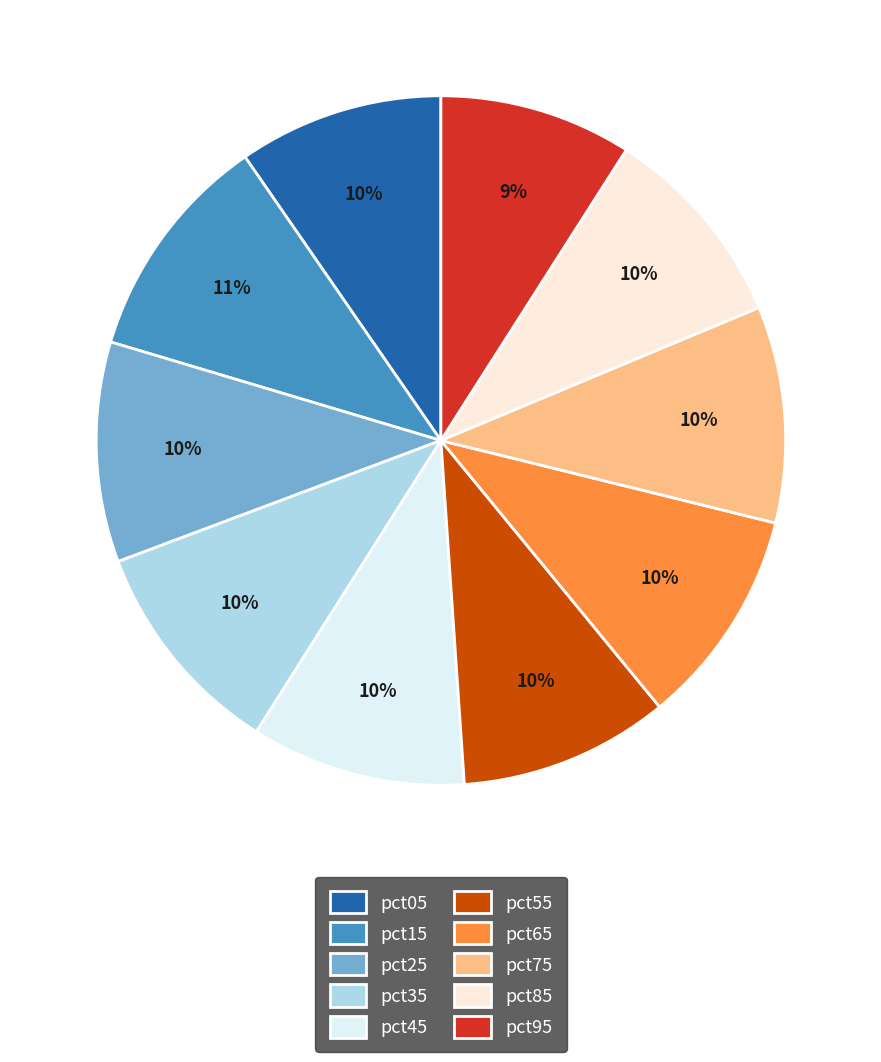

Is there a majority slice in this chart?

No